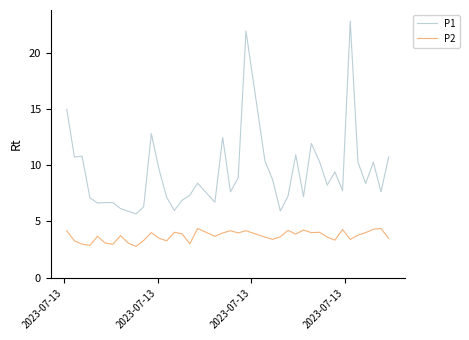

What is the difference between the maximum and minimum values in the P2 series?

1.6